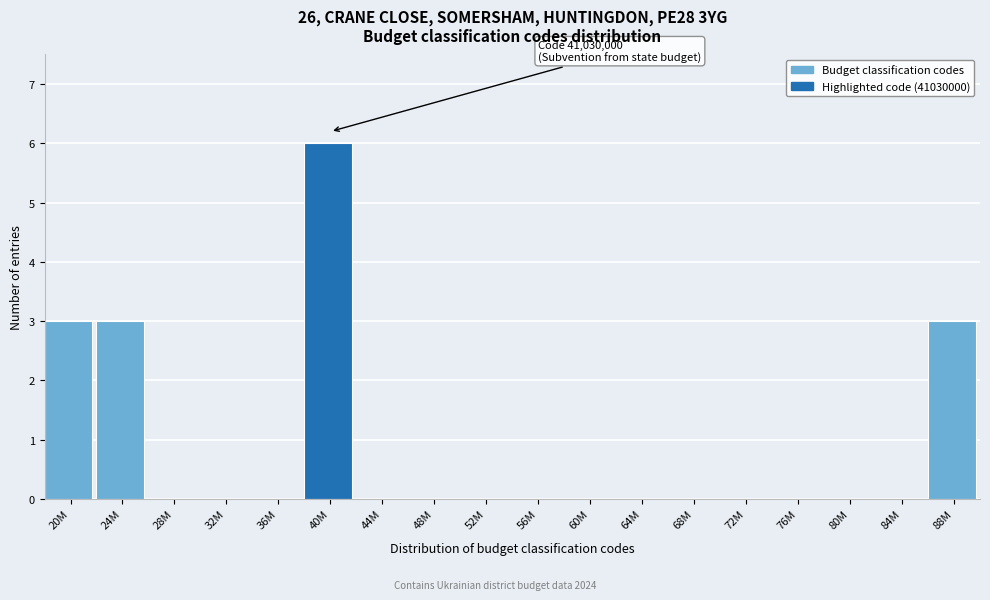

Reading left to right, what are all the values shown in this chart?

20M=3	24M=3	28M=0	32M=0	36M=0	40M=6	44M=0	48M=0	52M=0	56M=0	60M=0	64M=0	68M=0	72M=0	76M=0	80M=0	84M=0	88M=3